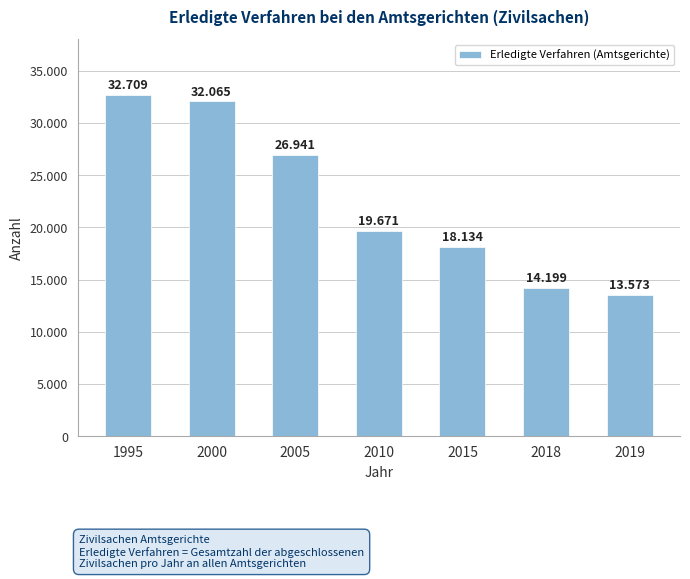

What is the value of the 4th bar from the left?

19671